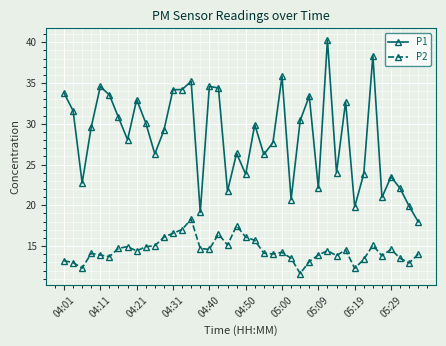

What is the difference between the maximum and second lowest values in the P2 series?

6.0